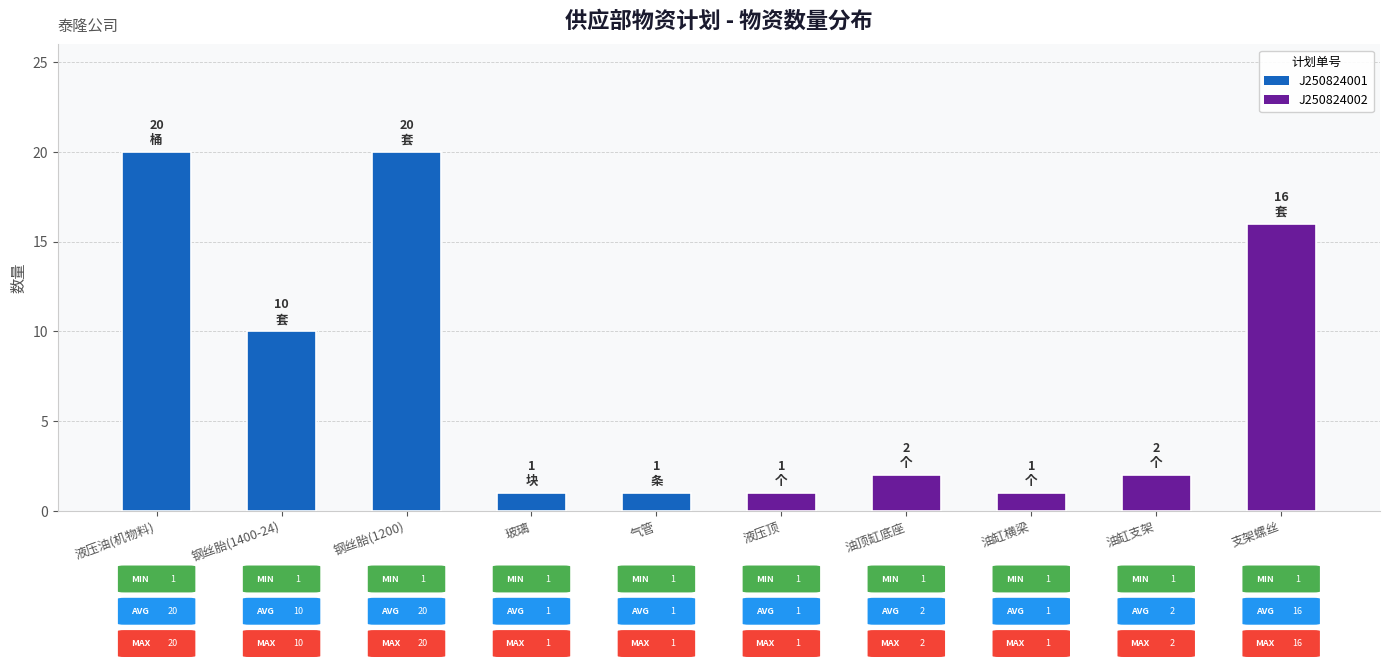

True or false: the data shows 1 at 油缸横梁.

True